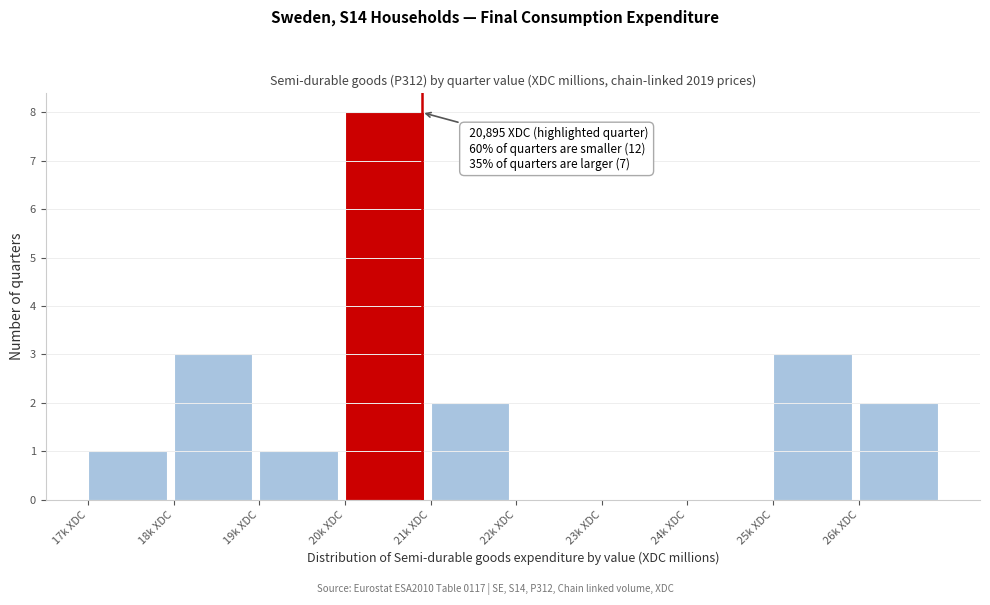

Reading right to left, list all the values displayed in this chart.

26k XDC=2	25k XDC=3	24k XDC=0	23k XDC=0	22k XDC=0	21k XDC=2	20k XDC=8	19k XDC=1	18k XDC=3	17k XDC=1